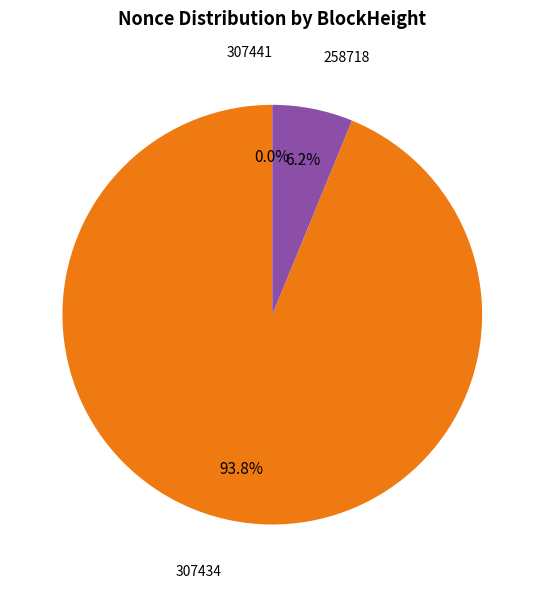

Is there any slice that represents more than half of the pie?

Yes